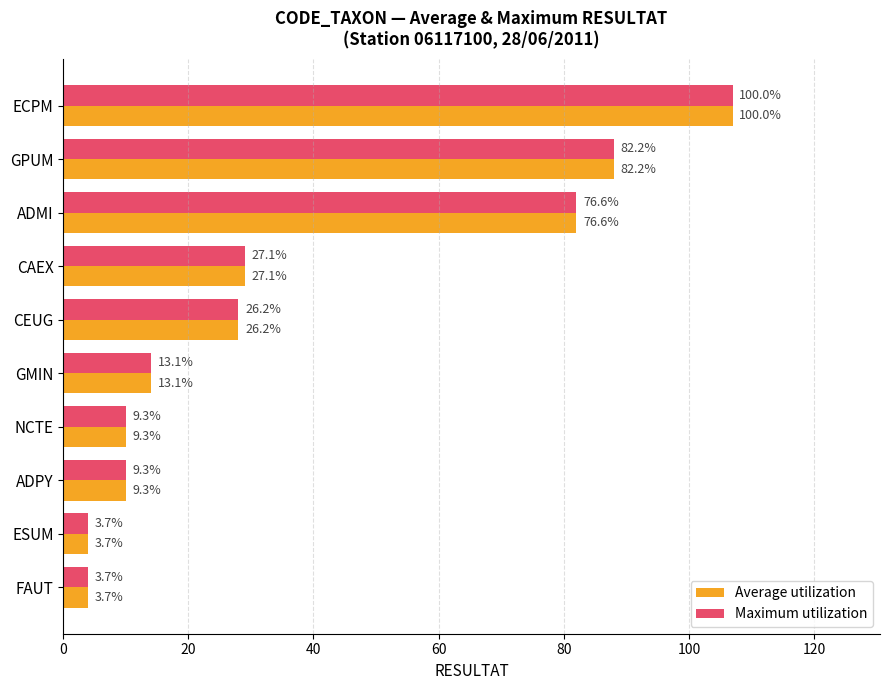

Which series has the largest total across all categories?

Average utilization